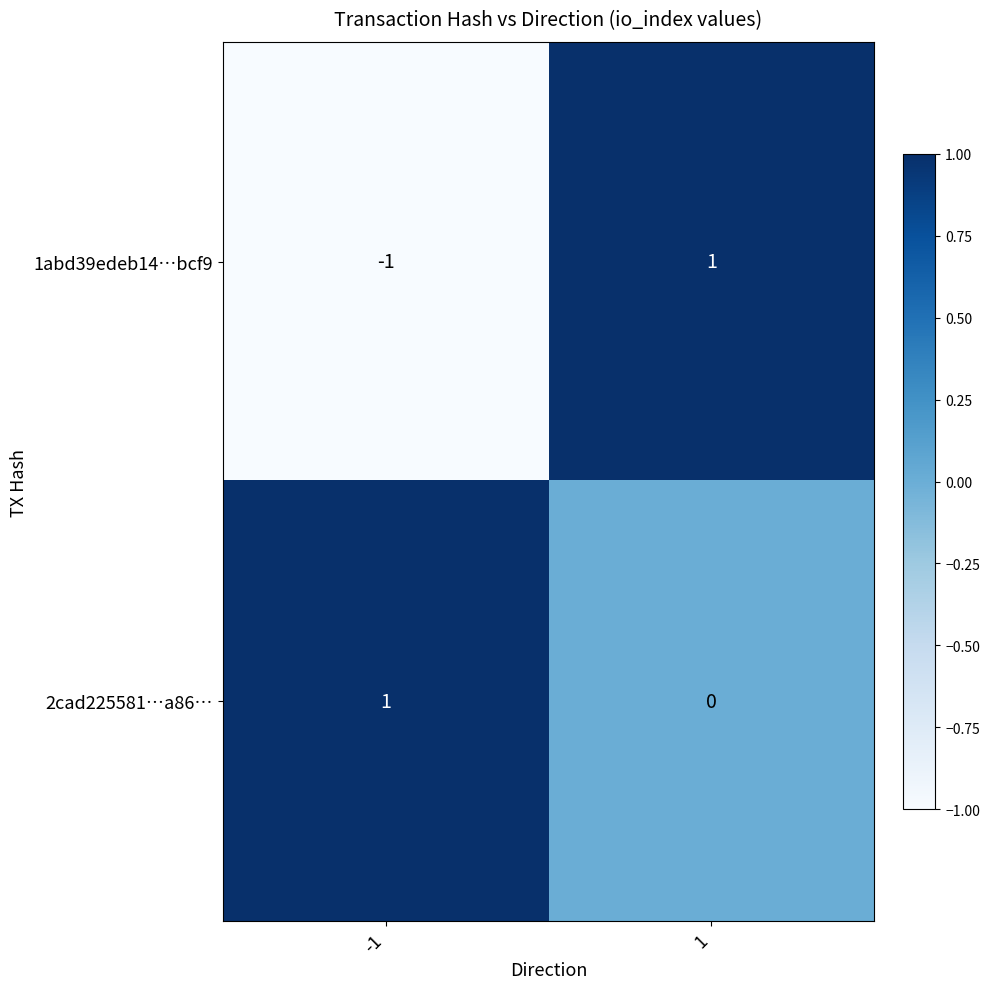

Reading right to left, what are all the values shown in this chart?

1abd39edeb14…bcf9: 1=1	-1=-1
2cad225581…a86…: 1=0	-1=1